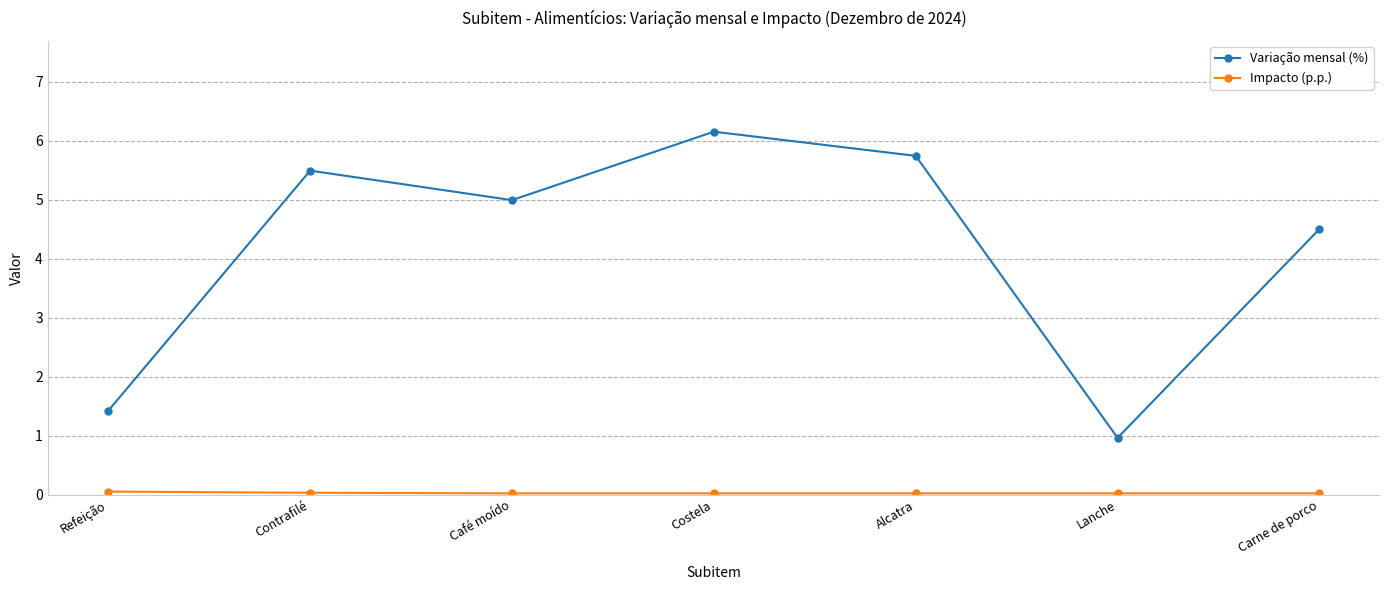

Which category has the lowest value in the Variação mensal (%) series?

Lanche